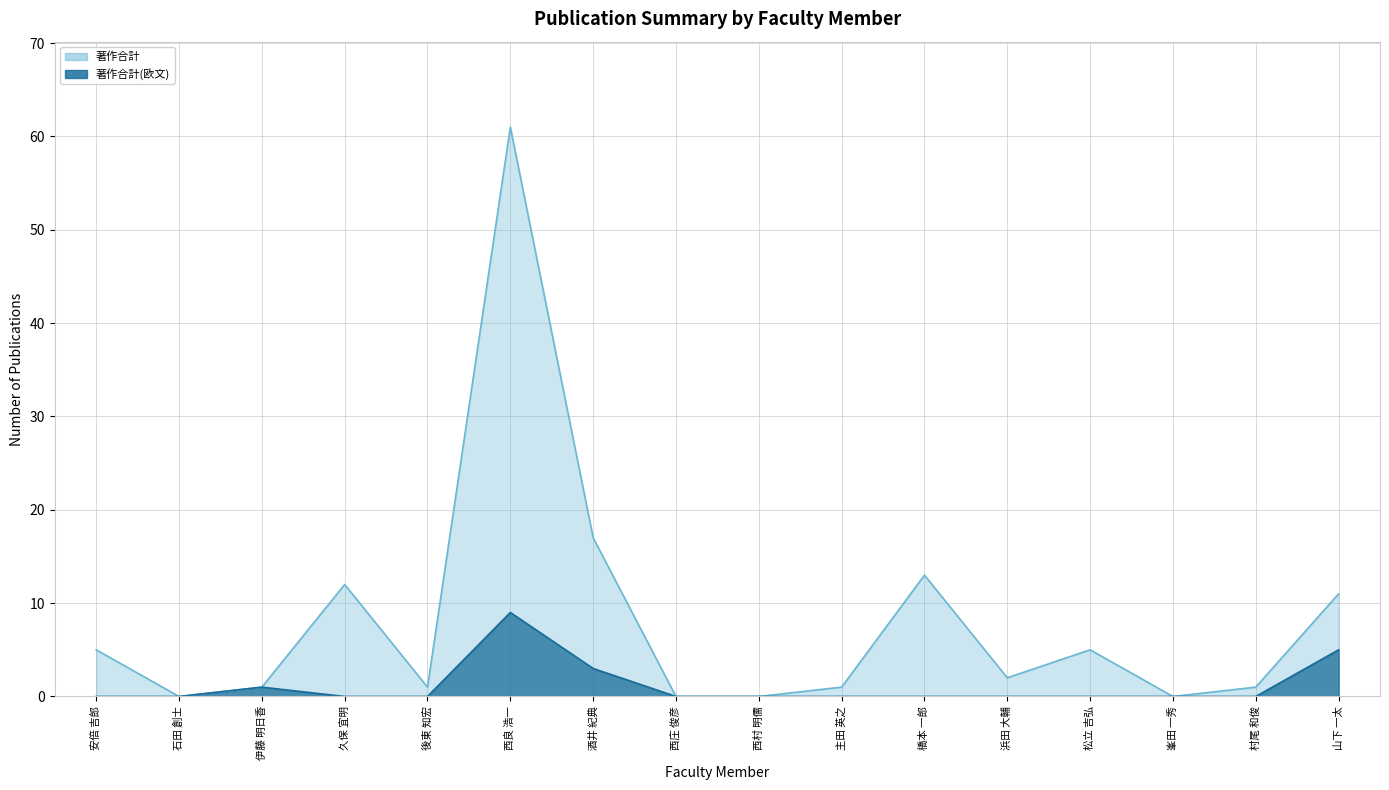

Reading left to right, what are all the values shown in this chart?

著作合計: 安倍 吉郎=5	石田 創士=0	伊藤 明日香=1	久保 宜明=12	後東 知宏=1	西良 浩一=61	酒井 紀典=17	西庄 俊彦=0	西村 明儒=0	主田 英之=1	橋本 一郎=13	浜田 大輔=2	松立 吉弘=5	峯田 一秀=0	村尾 和俊=1	山下 一太=11
著作合計(欧文): 安倍 吉郎=0	石田 創士=0	伊藤 明日香=1	久保 宜明=0	後東 知宏=0	西良 浩一=9	酒井 紀典=3	西庄 俊彦=0	西村 明儒=0	主田 英之=0	橋本 一郎=0	浜田 大輔=0	松立 吉弘=0	峯田 一秀=0	村尾 和俊=0	山下 一太=5